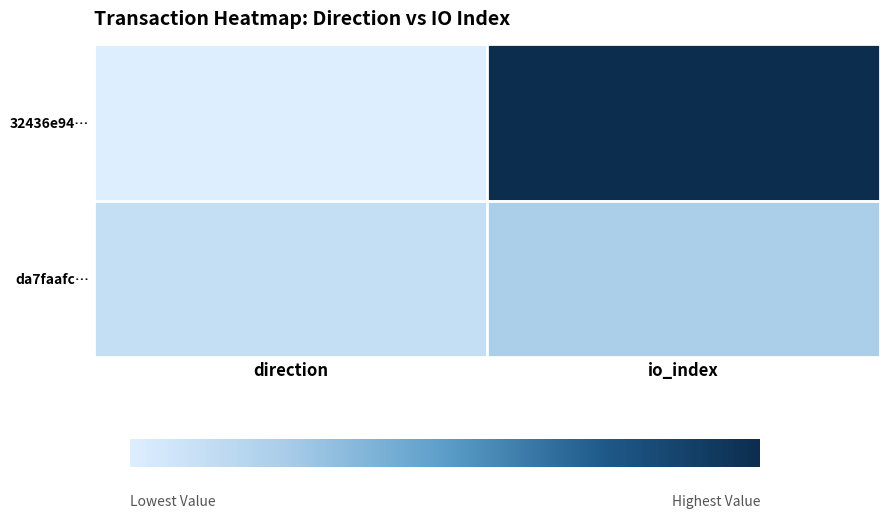

At which category is the sum across all series the highest?

io_index